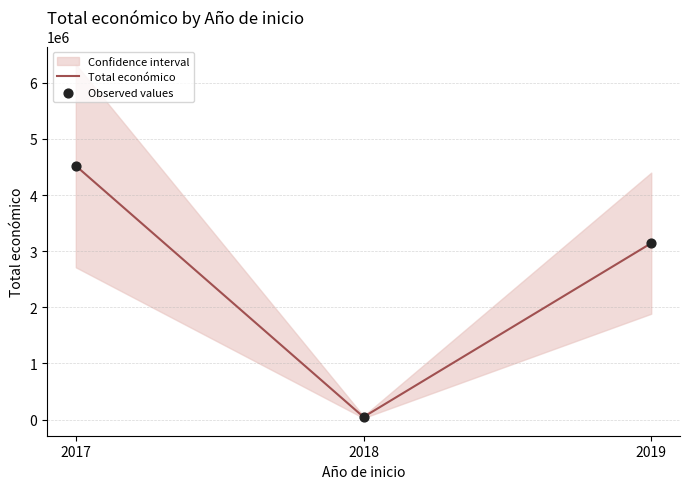

Which series has the largest total across all categories?

Total económico